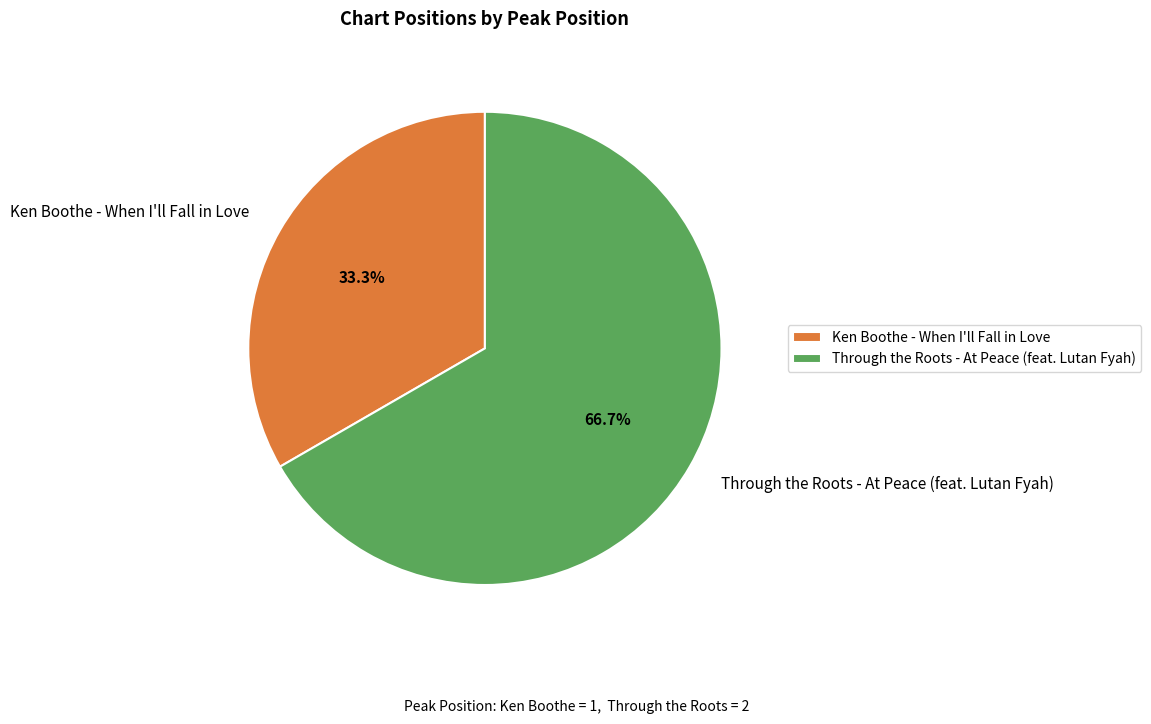

To the nearest percent, what is the difference between the Ken Boothe - When I'll Fall in Love and Through the Roots - At Peace (feat. Lutan Fyah) slice percentages?

33%